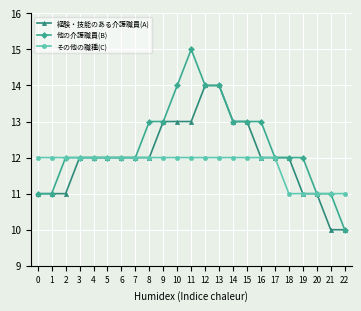

What is the total value across all series at 3?

36